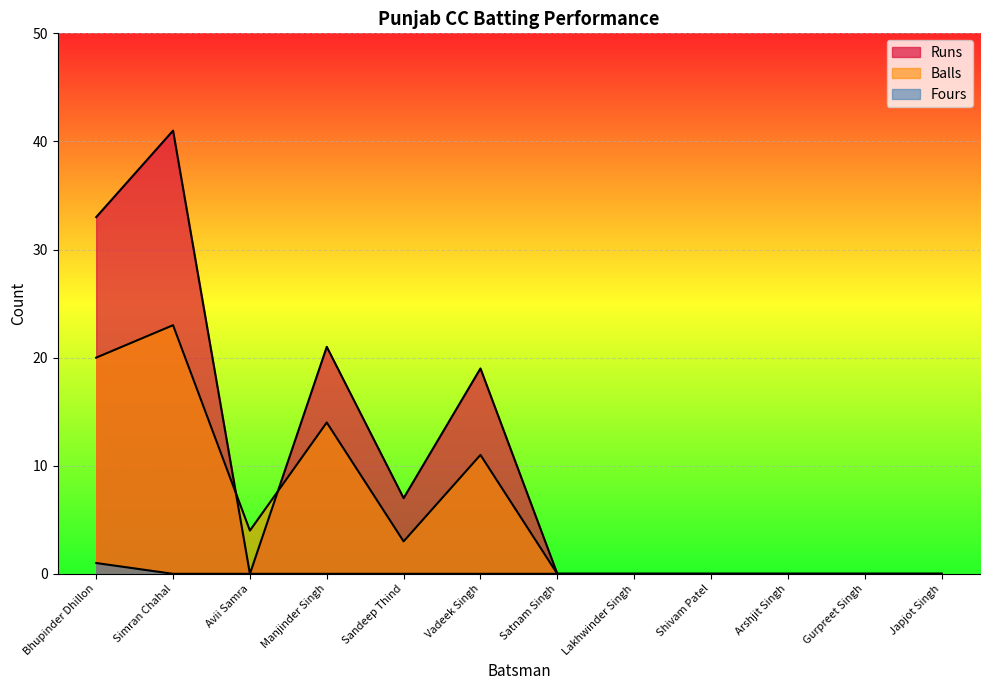

How many positive values does the Fours series have?

1